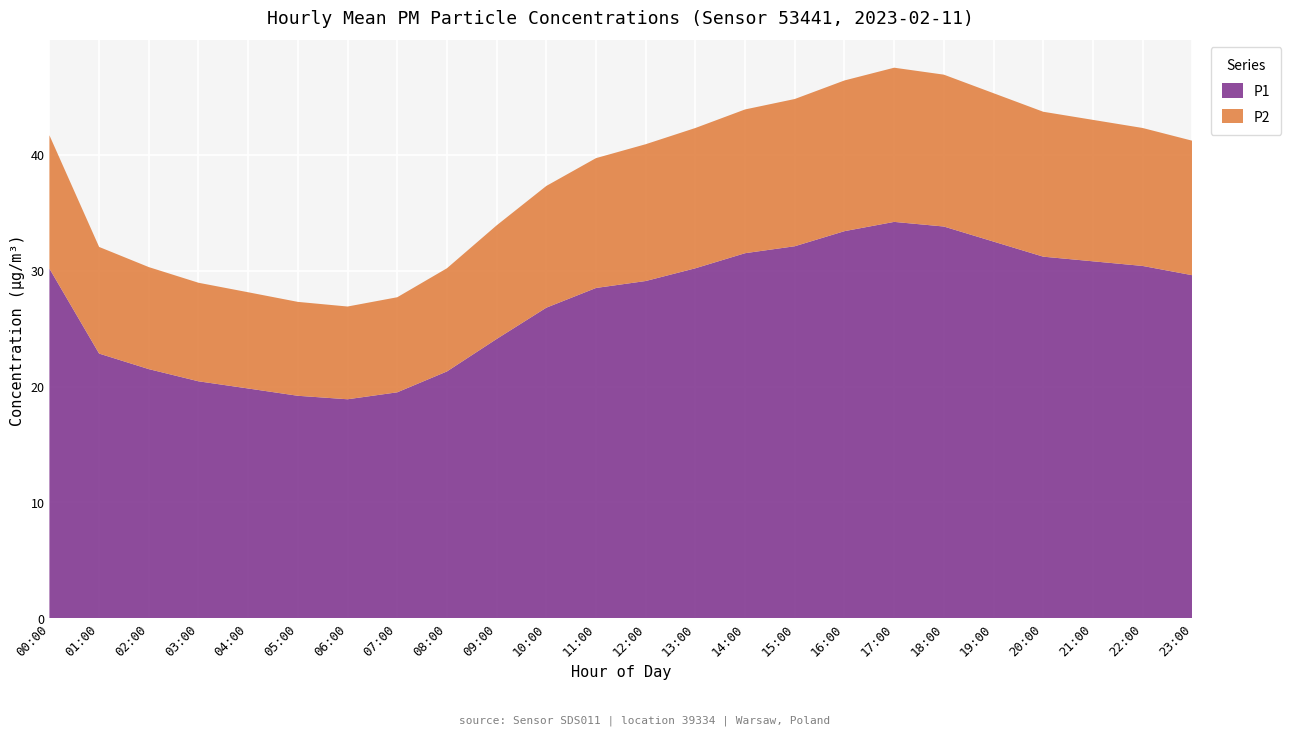

Reading left to right, what are all the values shown in this chart?

P1: 00:00=30.2	01:00=22.8	02:00=21.5	03:00=20.4	04:00=19.8	05:00=19.2	06:00=18.9	07:00=19.5	08:00=21.3	09:00=24.1	10:00=26.8	11:00=28.5	12:00=29.1	13:00=30.2	14:00=31.5	15:00=32.1	16:00=33.4	17:00=34.2	18:00=33.8	19:00=32.5	20:00=31.2	21:00=30.8	22:00=30.4	23:00=29.6
P2: 00:00=11.5	01:00=9.2	02:00=8.8	03:00=8.5	04:00=8.3	05:00=8.1	06:00=8.0	07:00=8.2	08:00=8.9	09:00=9.8	10:00=10.5	11:00=11.2	12:00=11.8	13:00=12.1	14:00=12.4	15:00=12.7	16:00=13.0	17:00=13.3	18:00=13.1	19:00=12.8	20:00=12.5	21:00=12.2	22:00=11.9	23:00=11.6